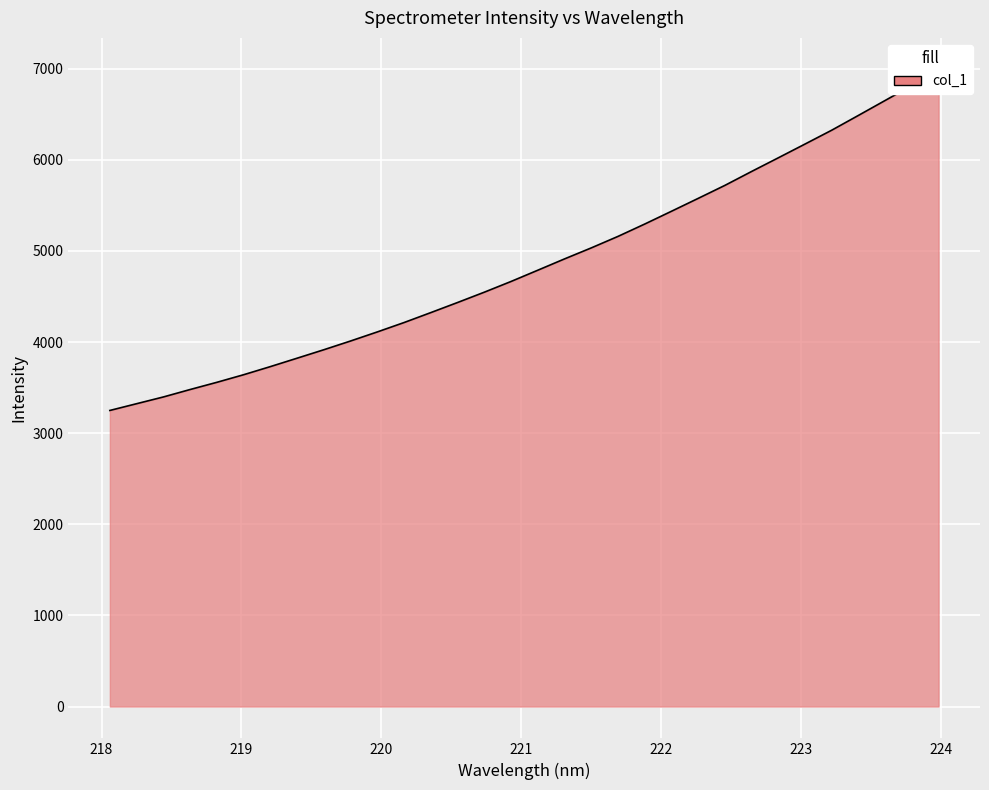

The chart shows a value of 2565.0 at 221.1174. True or false?

False